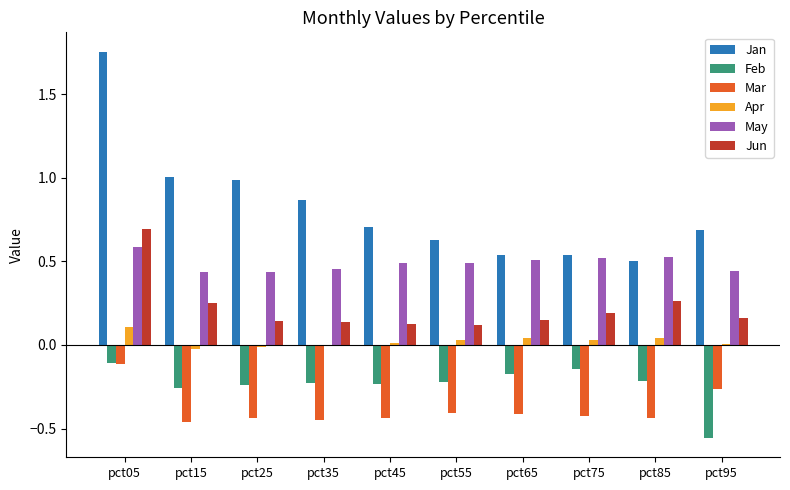

Is the value of Feb at pct95 greater than the value of May at pct95?

No